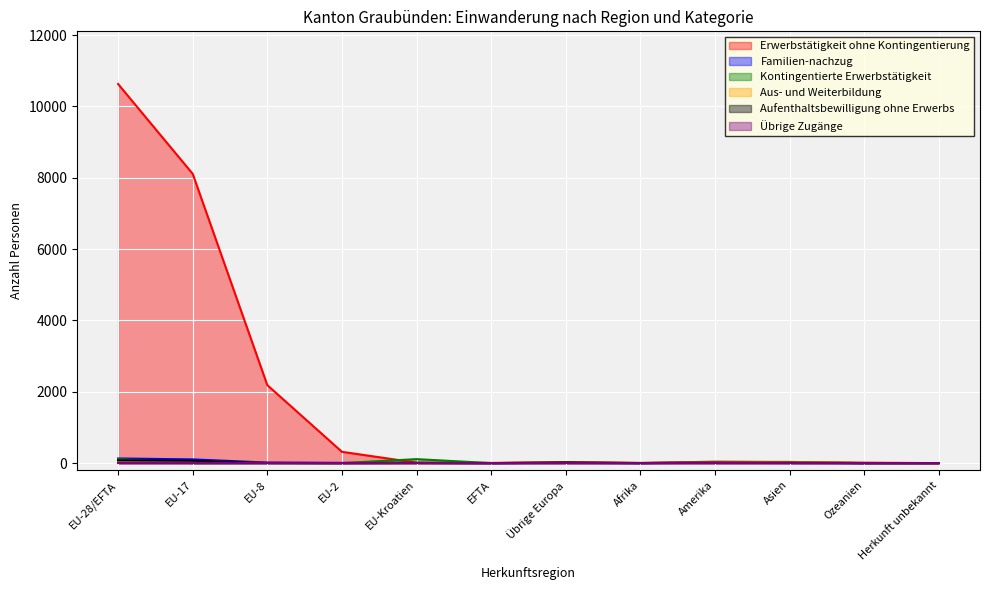

At how many categories does at least one series exceed 6292?

2